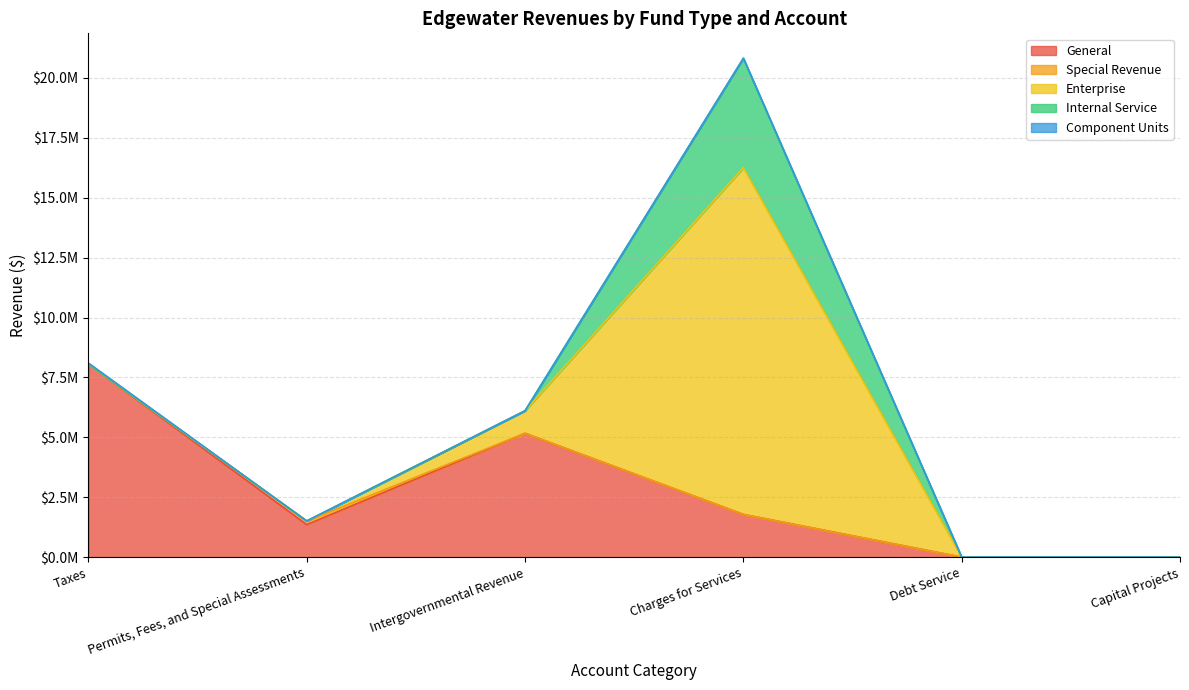

What is the label of the 5th point from the right?

Permits, Fees, and Special Assessments